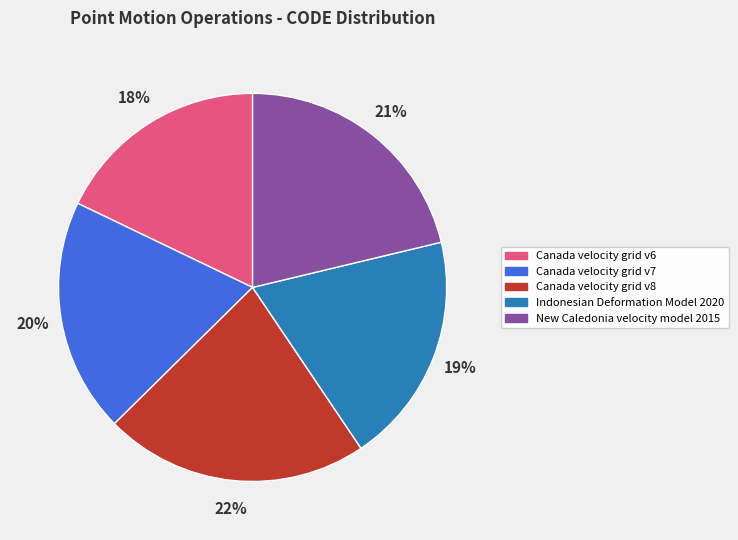

Is it true that Canada velocity grid v7 is 8% of the pie?

False